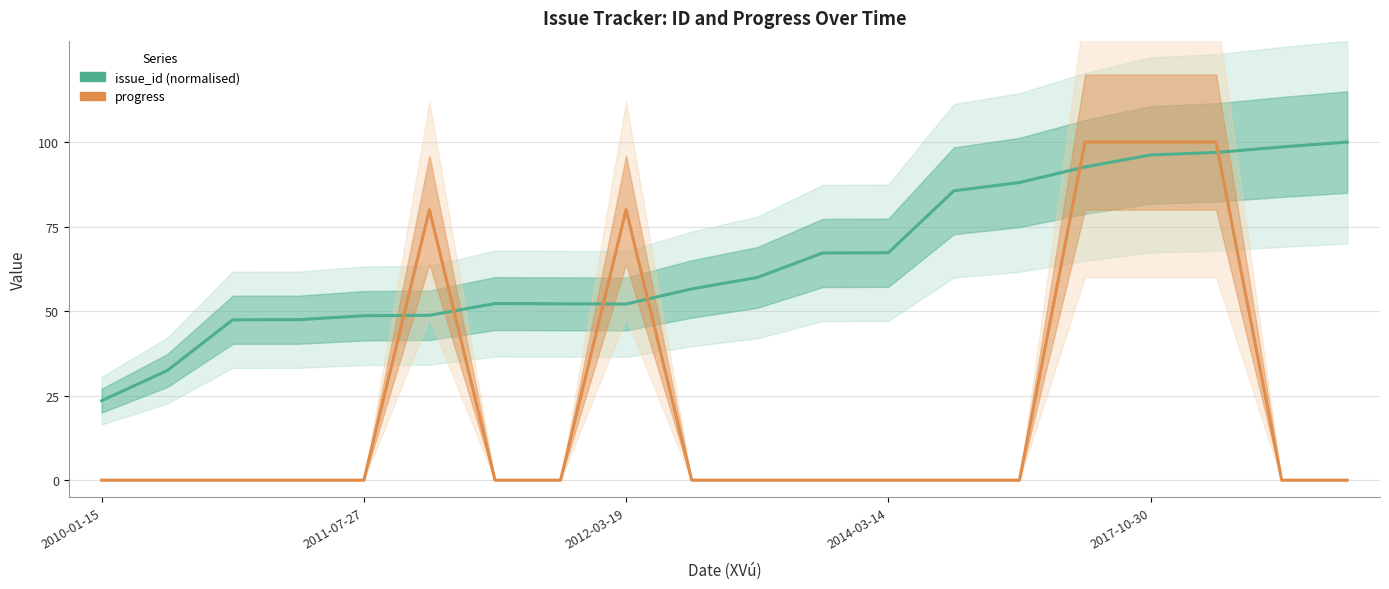

What is the difference between the maximum and minimum values in the issue_id (normalised) series?

76.5